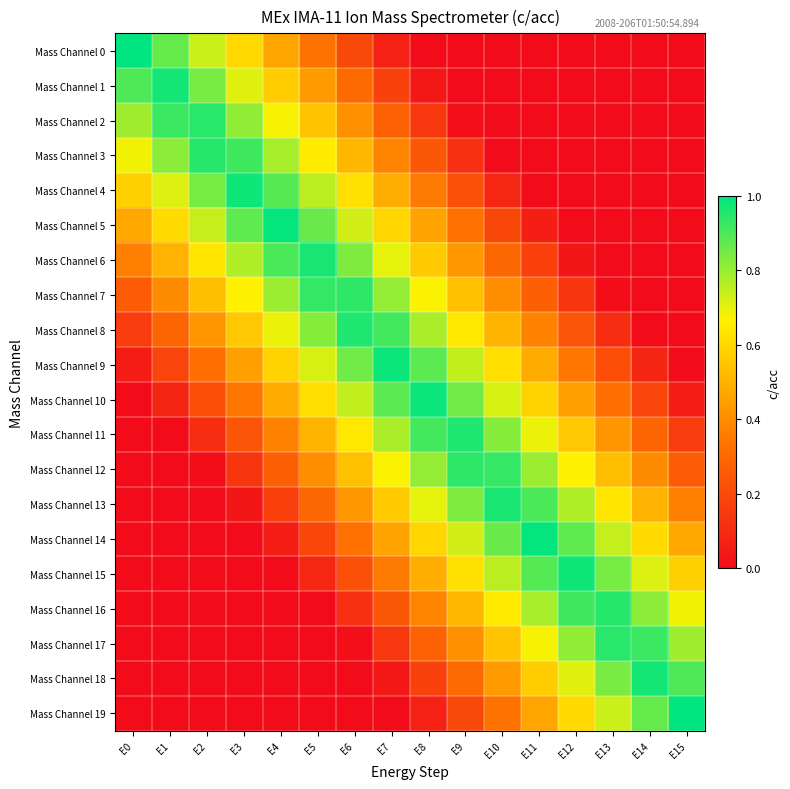

At how many categories does at least one series exceed 0?

16